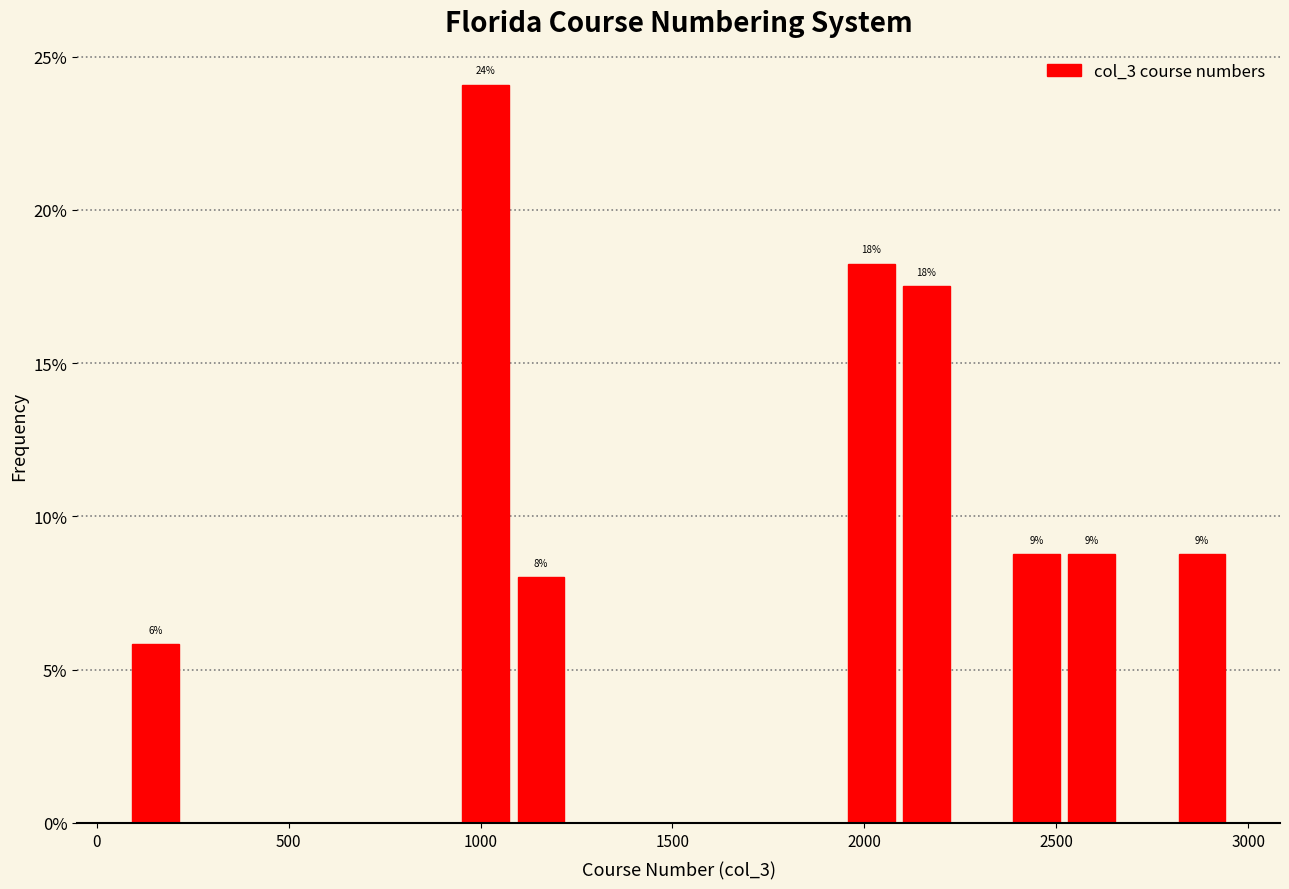

Read against the x-axis, roughly where is the centre of the tallest bar?

1000